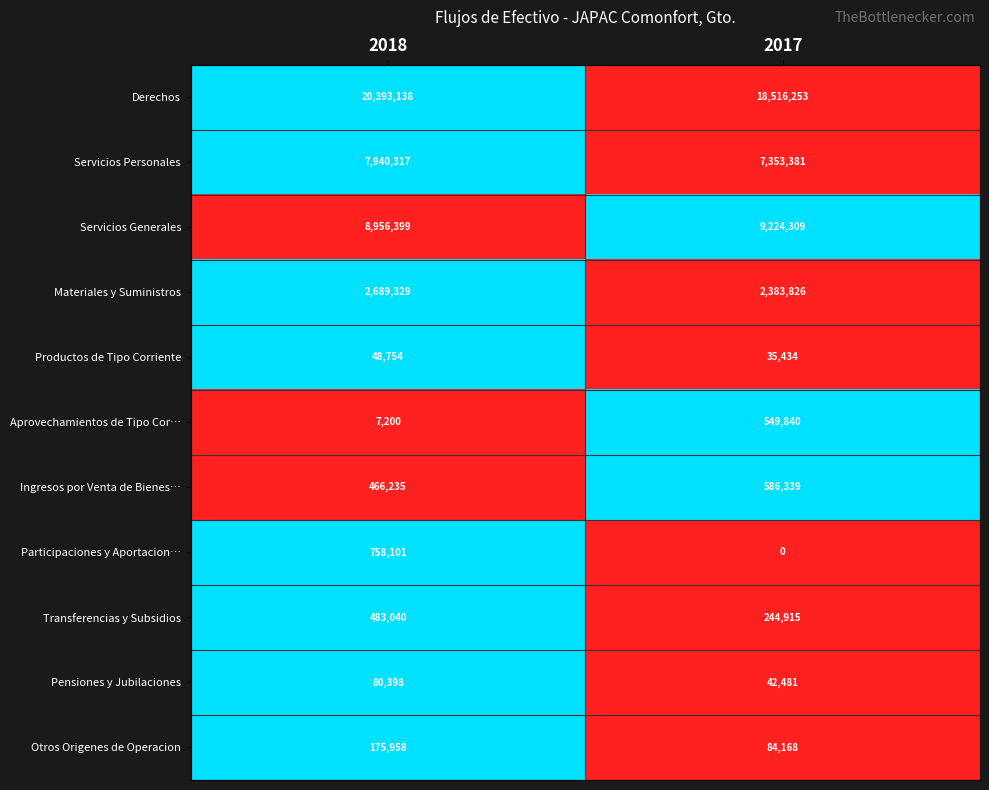

Reading left to right, extract all data points from this chart.

Derechos: 20393138	18516253
Servicios Personales: 7940317	7353381
Servicios Generales: 8956399	9224309
Materiales y Suministros: 2689329	2383826
Productos de Tipo Corriente: 48754	35434
Aprovechamientos de Tipo Cor…: 7200	549840
Ingresos por Venta de Bienes…: 466235	586339
Participaciones y Aportacion…: 758101	0
Transferencias y Subsidios: 483040	244915
Pensiones y Jubilaciones: 80398	42481
Otros Origenes de Operacion: 175958	84168